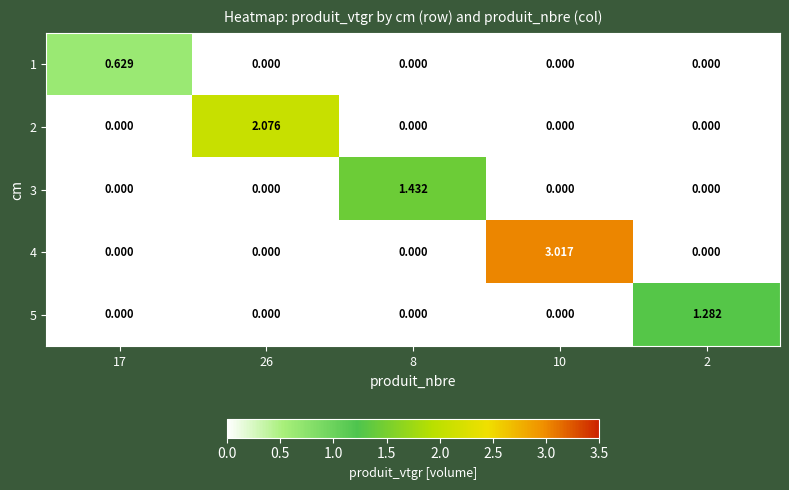

How many distinct data groups are displayed?

5